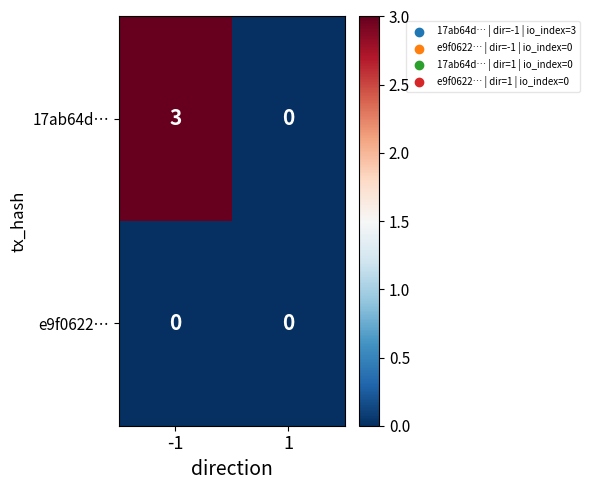

Which series has the widest spread of values?

17ab64d…